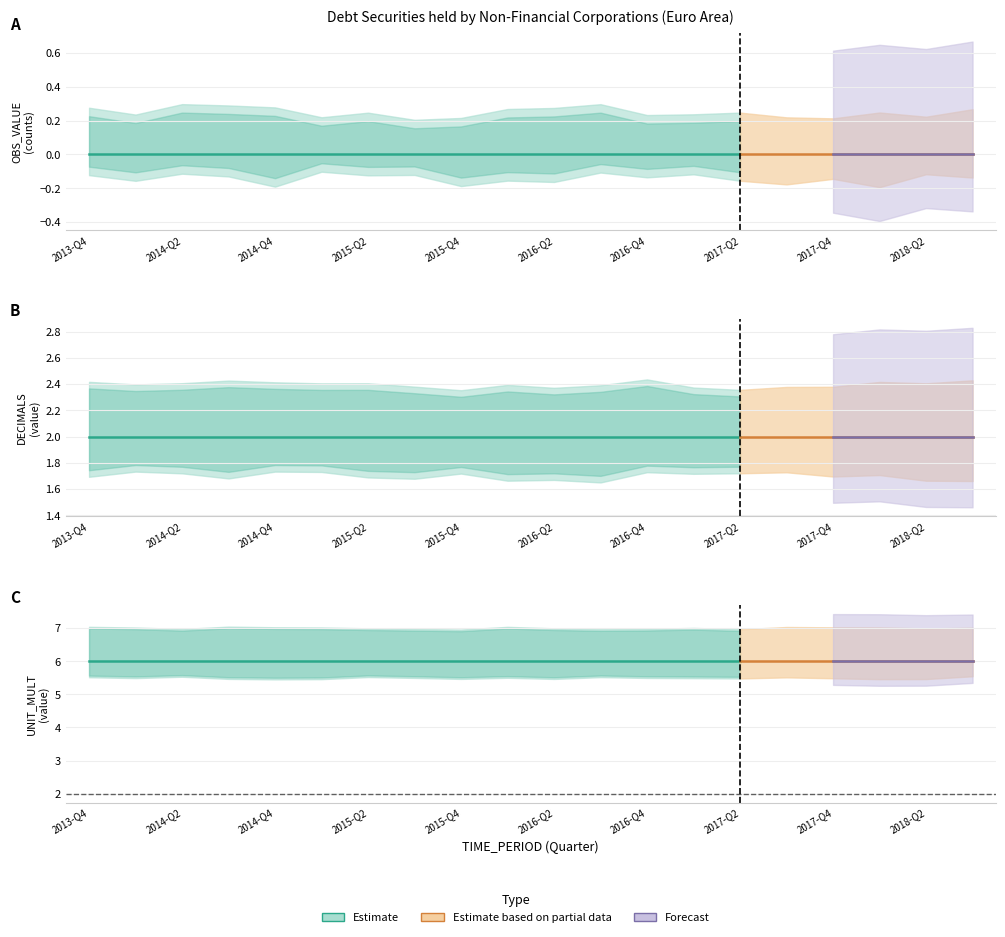

Is the value of DECIMALS at 2014-Q1 greater than the value of OBS_VALUE at 2018-Q3?

Yes